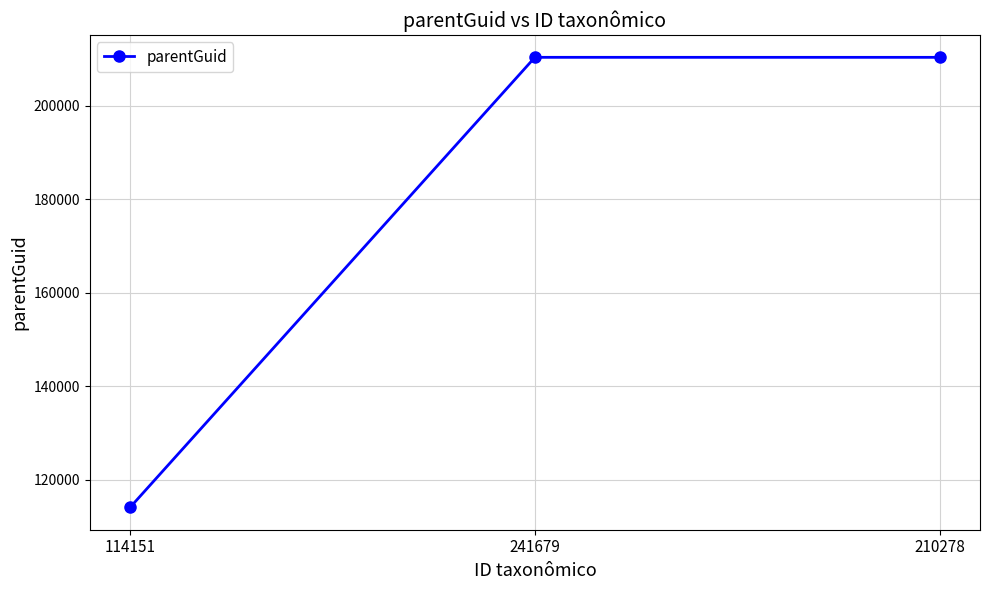

What position from the left is 210278?

3